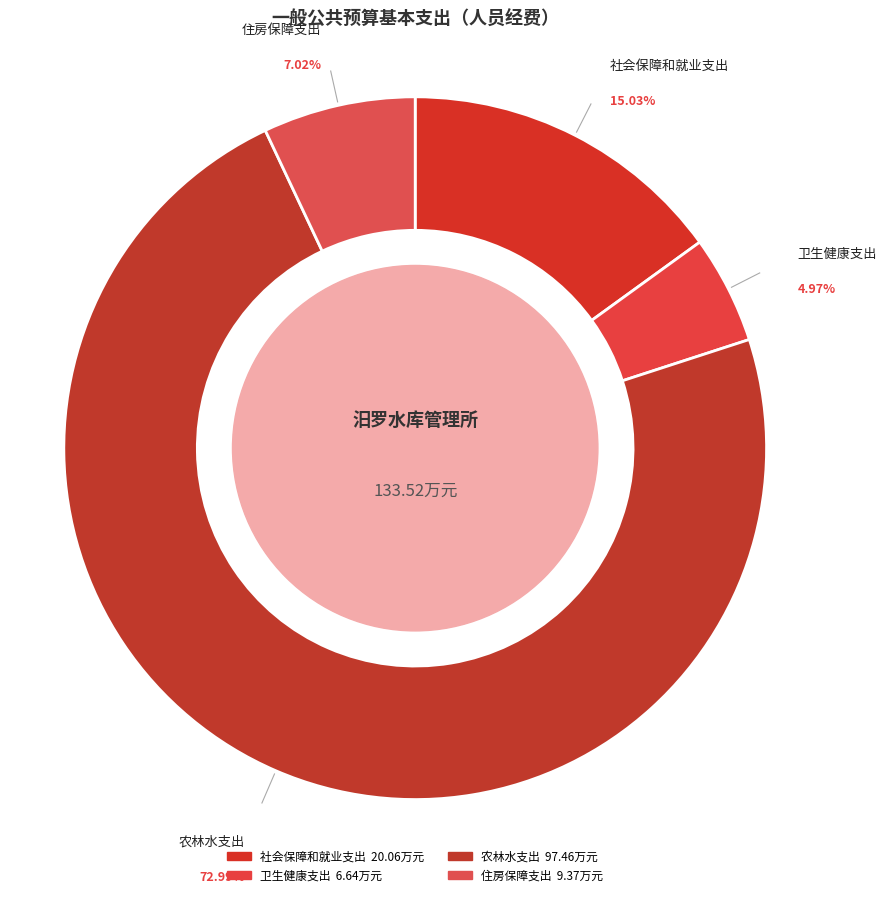

The 住房保障支出 slice represents 7% of the pie. True or false?

True